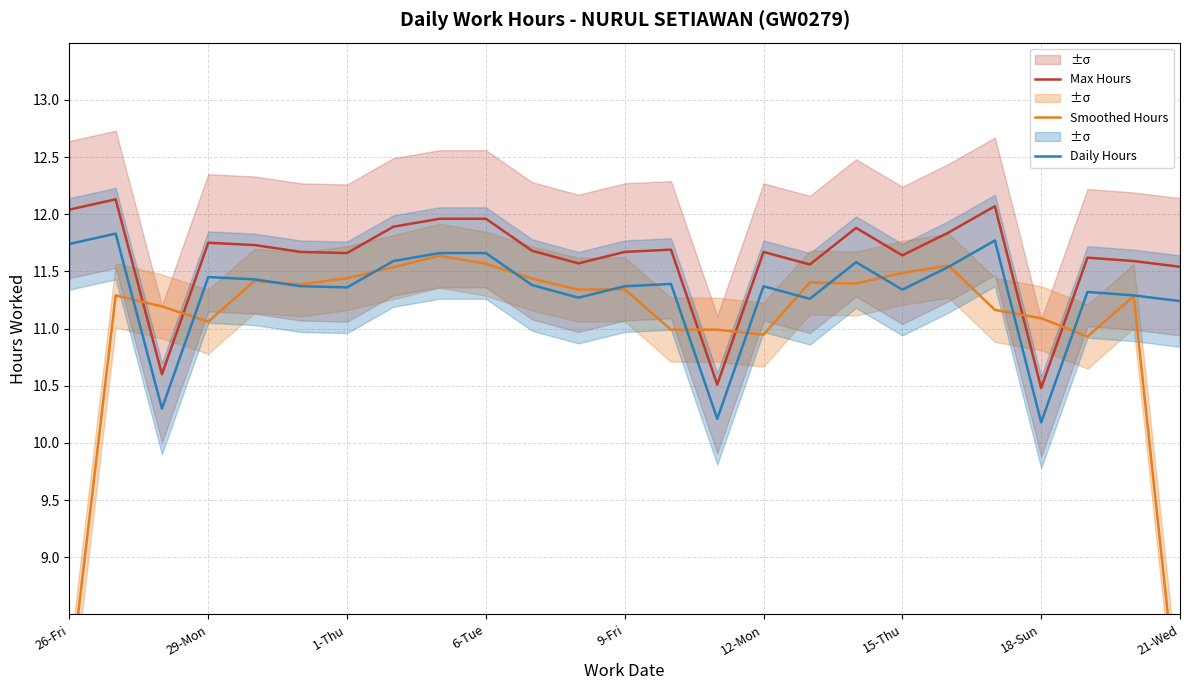

List the series in order of their peak value, highest first.

Max Hours, Daily Hours, Smoothed Hours